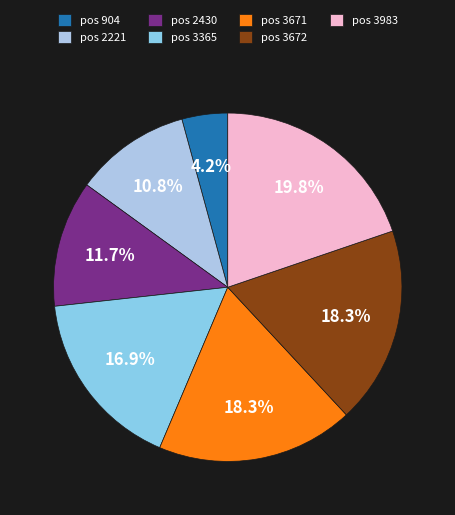

Count the number of slices in the pie.

7